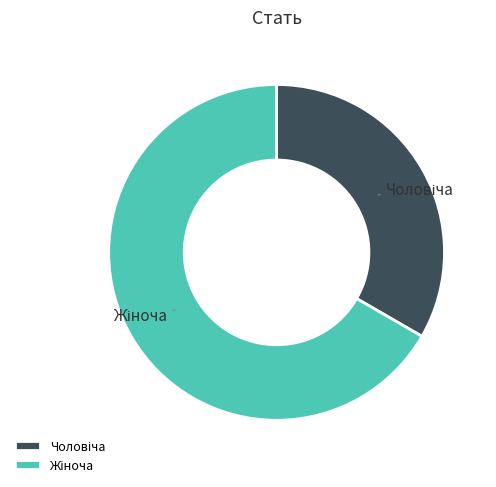

Does any single category account for the majority?

Yes